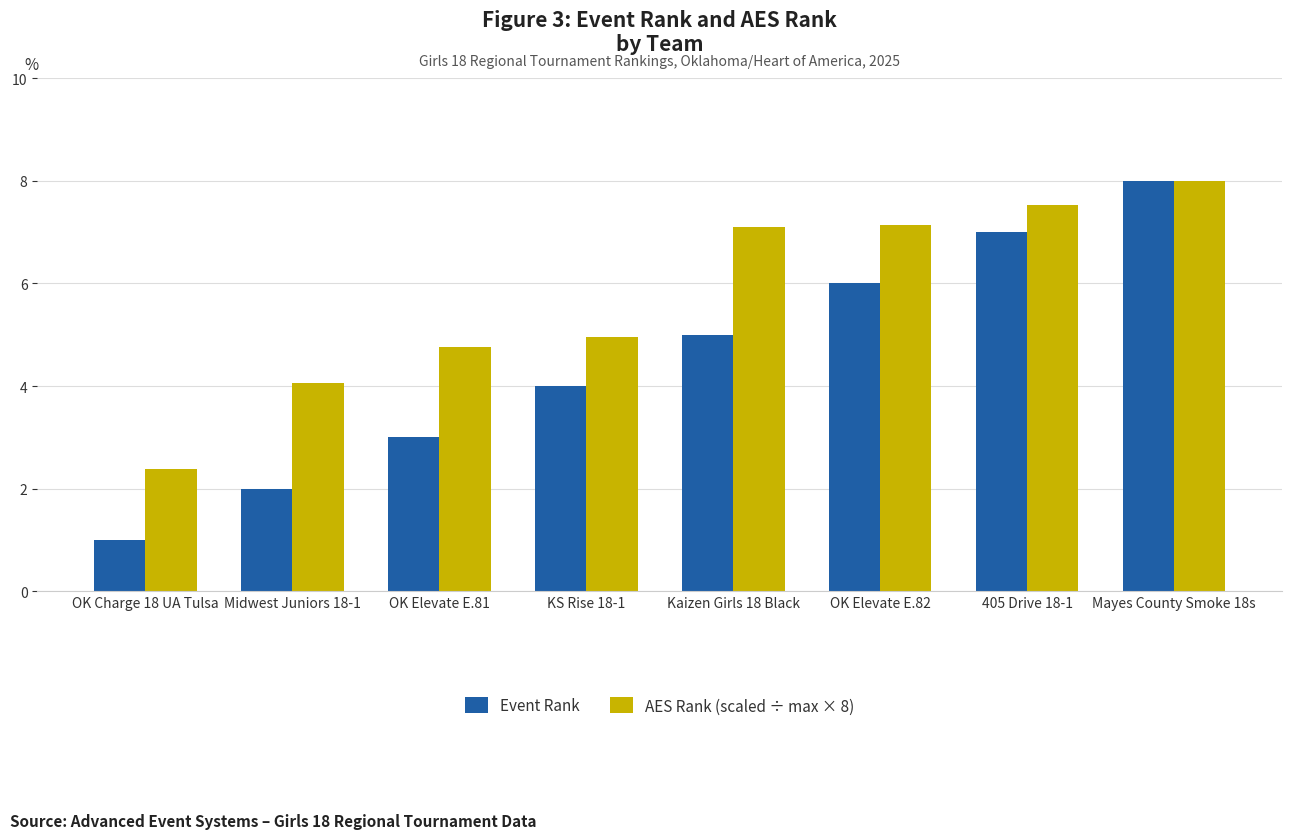

Between KS Rise 18-1 and OK Elevate E.82, which series saw the biggest shift?

AES Rank (scaled ÷ max × 8)